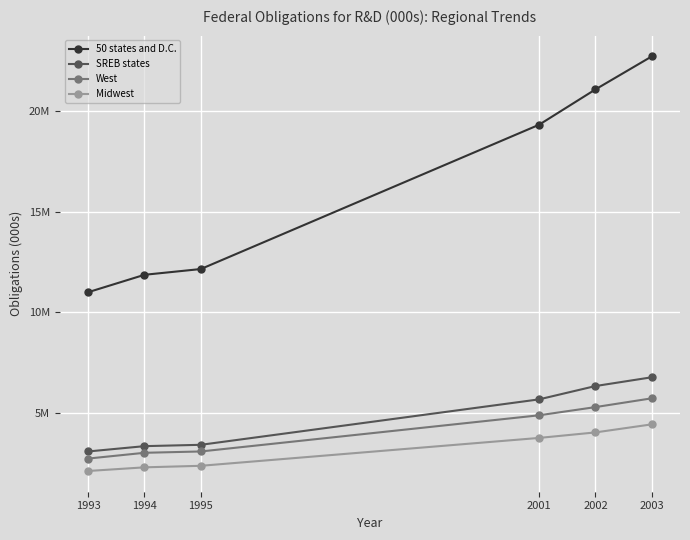

What is the minimum value shown in the chart?

2097154